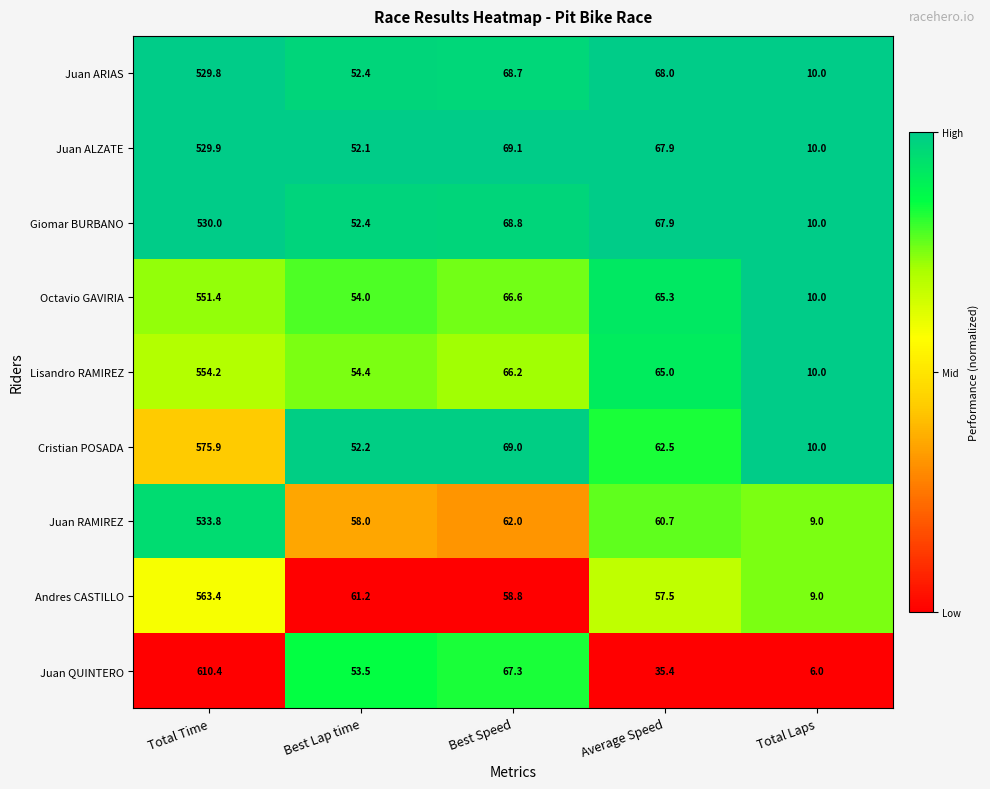

How many series are shown in this chart?

9